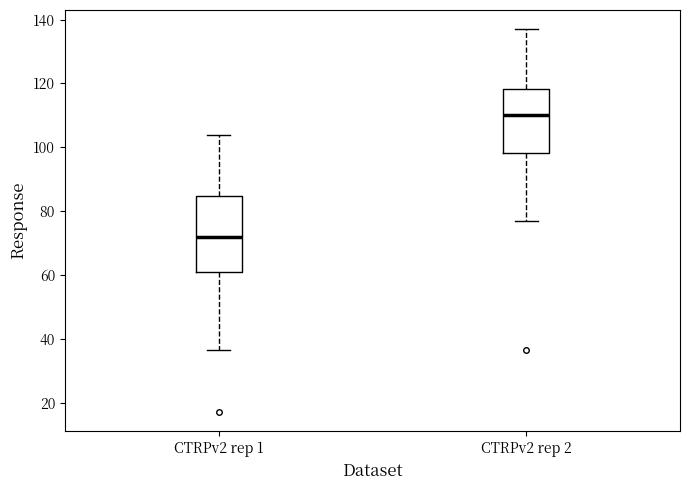

Where does the upper whisker of the box for CTRPv2 rep 1 end on the y-axis? The values are not printed on the chart, so give them approximately, as read against the axis.

104